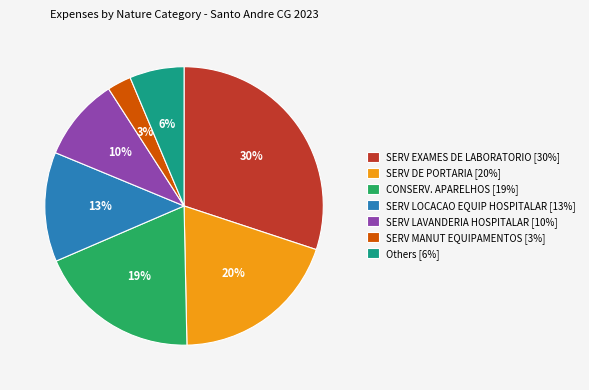

To the nearest percent, what is the difference between the largest and smallest slice percentages?

27%